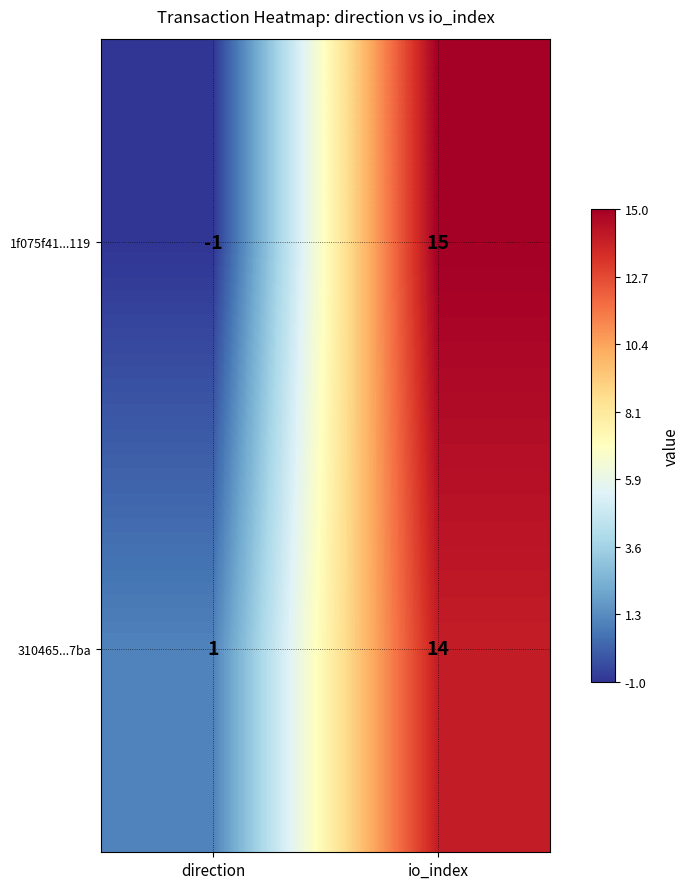

Which series has the largest total across all categories?

310465...7ba